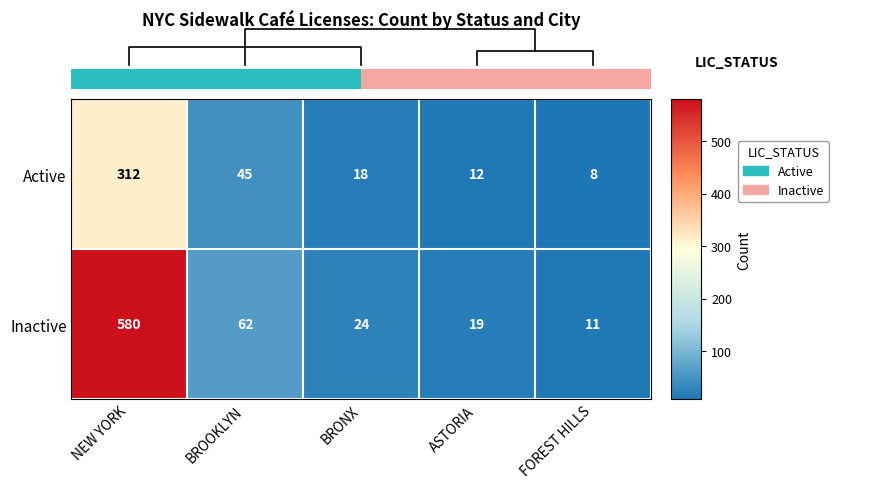

Reading left to right, transcribe all the data shown in this chart.

Active: NEW YORK=312	BROOKLYN=45	BRONX=18	ASTORIA=12	FOREST HILLS=8
Inactive: NEW YORK=580	BROOKLYN=62	BRONX=24	ASTORIA=19	FOREST HILLS=11